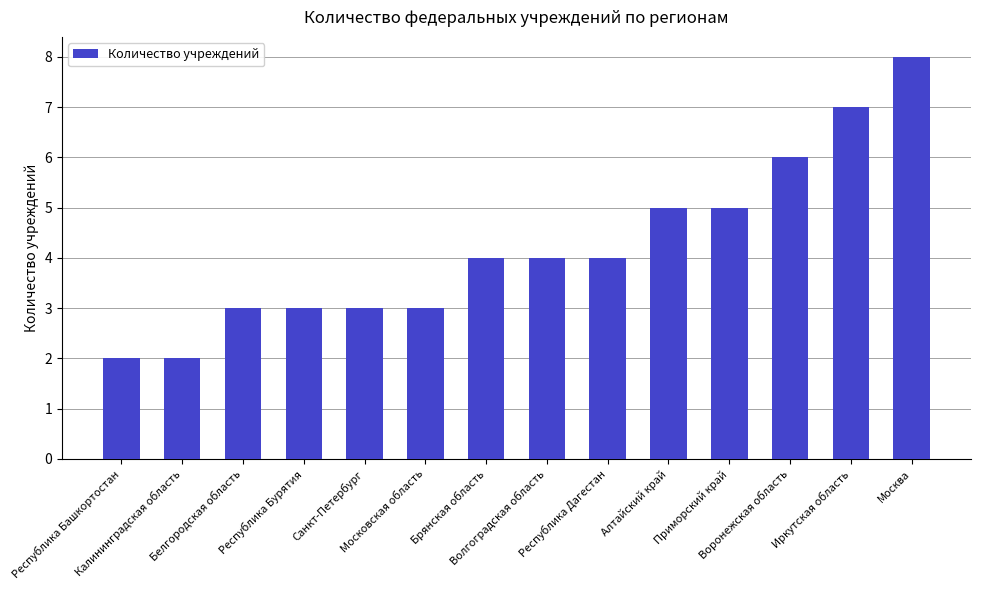

What is the difference between the maximum and minimum values?

6